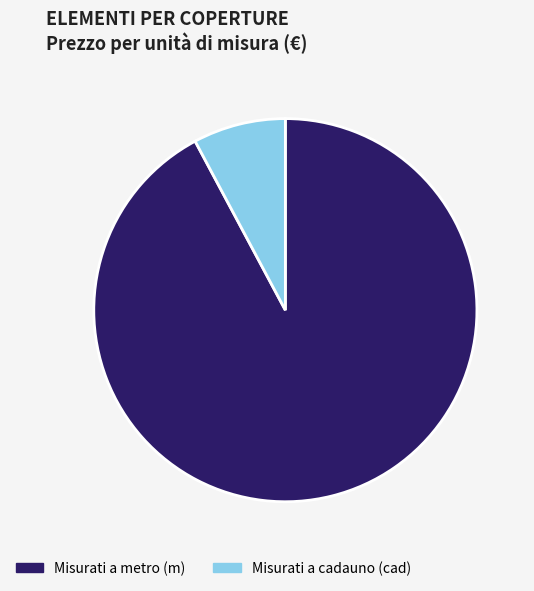

Is the sum of Misurati a cadauno (cad) and Misurati a metro (m) greater than half?

Yes